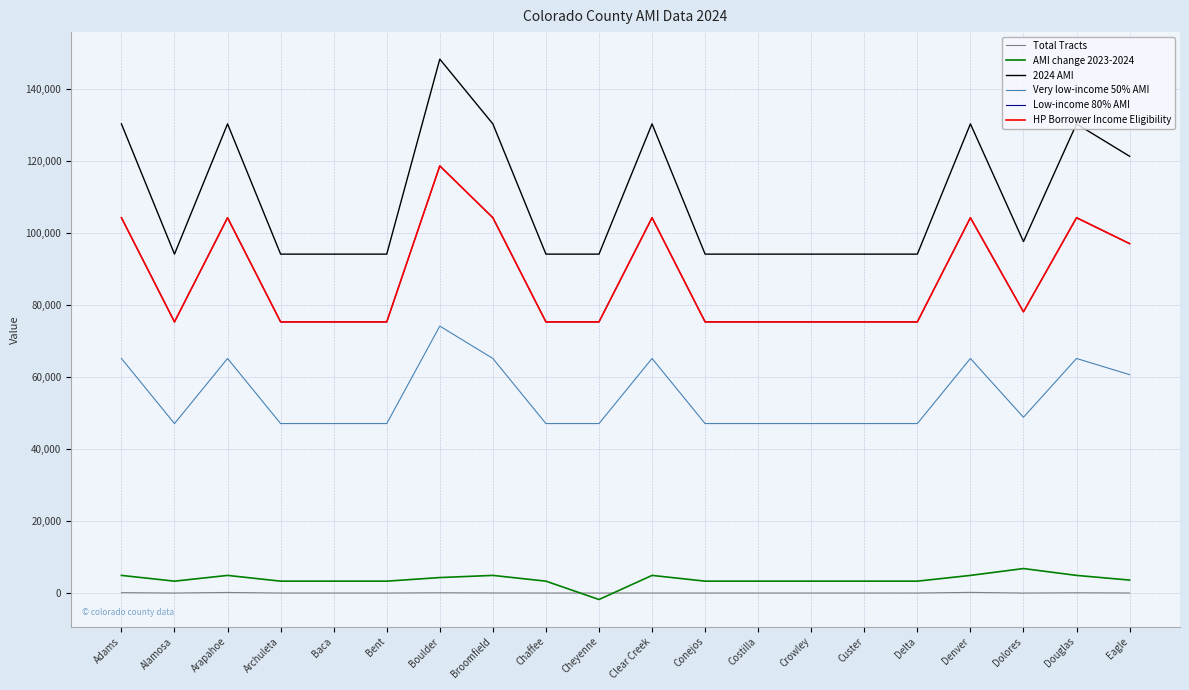

Where is AMI change 2023-2024 nearest to the value 2500?

Alamosa